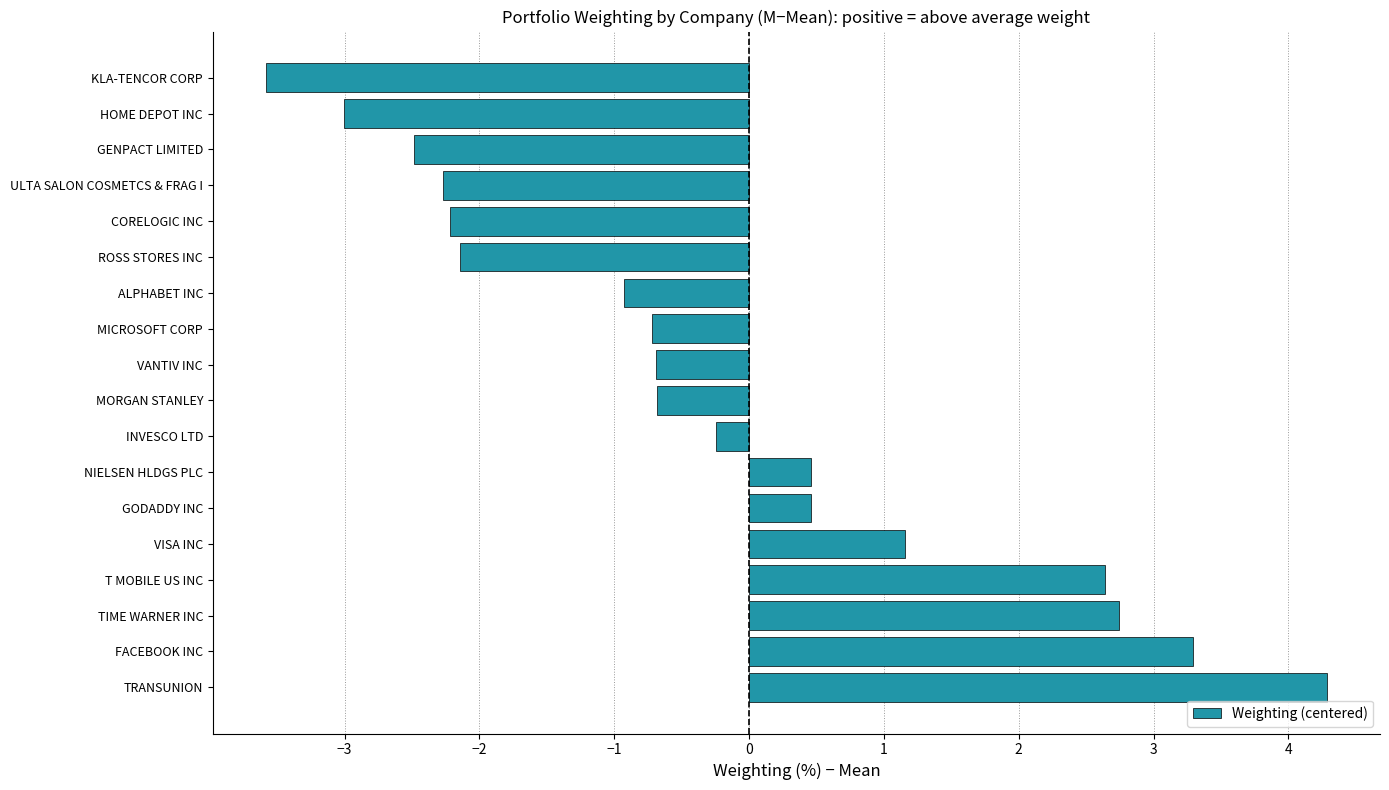

How many data points are less than 0?

11